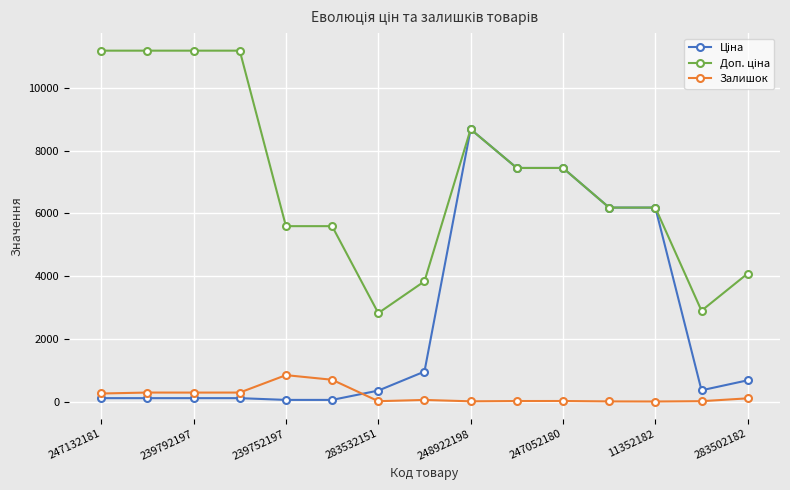

What is the maximum value for Залишок?

845.0